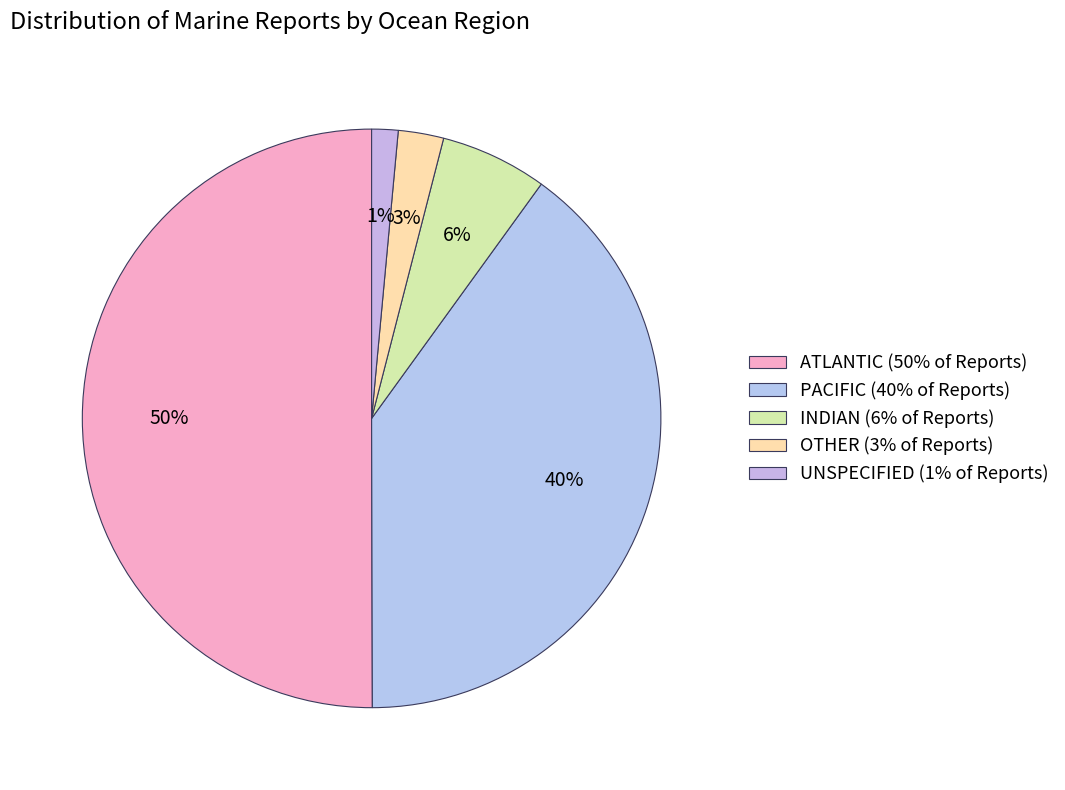

To the nearest percent, what is the difference between the largest and smallest slice percentages?

49%